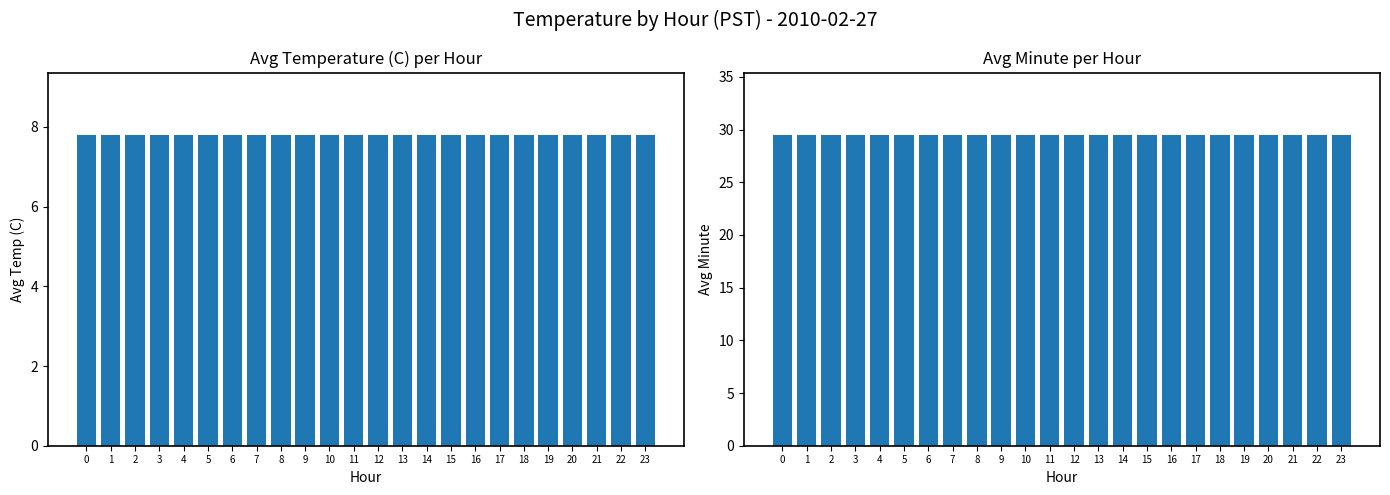

What is the value of the Avg Temp (C) bar at the 23rd from the left?

7.8